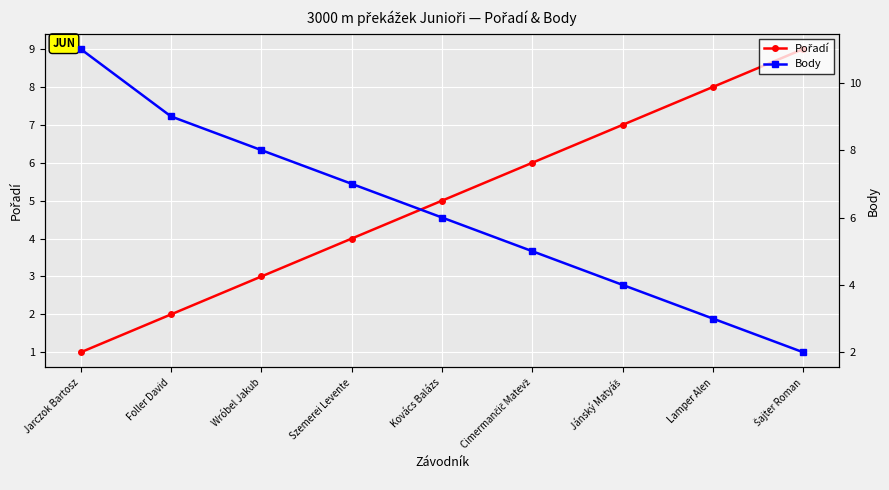

Between Szemerei Levente and Lamper Alen, which series saw the biggest shift?

Pořadí